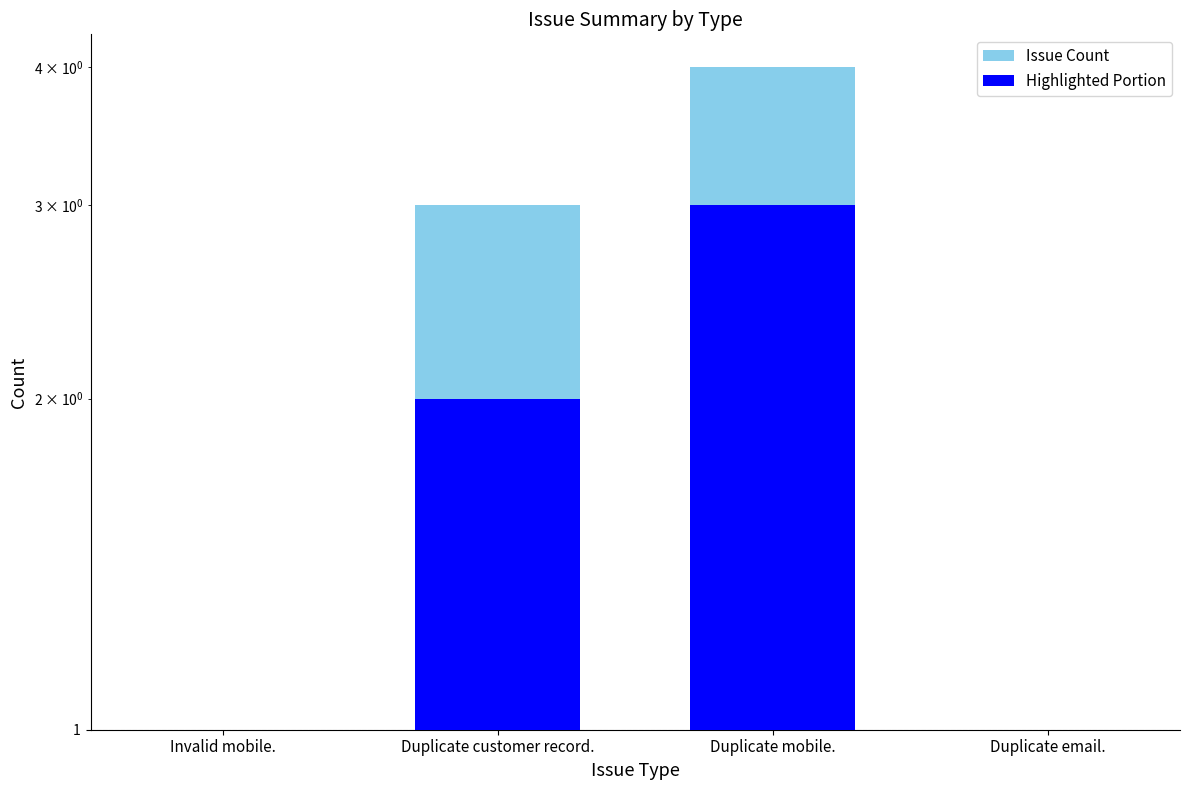

The value of Highlighted Portion at Duplicate mobile. is 3. True or false?

True